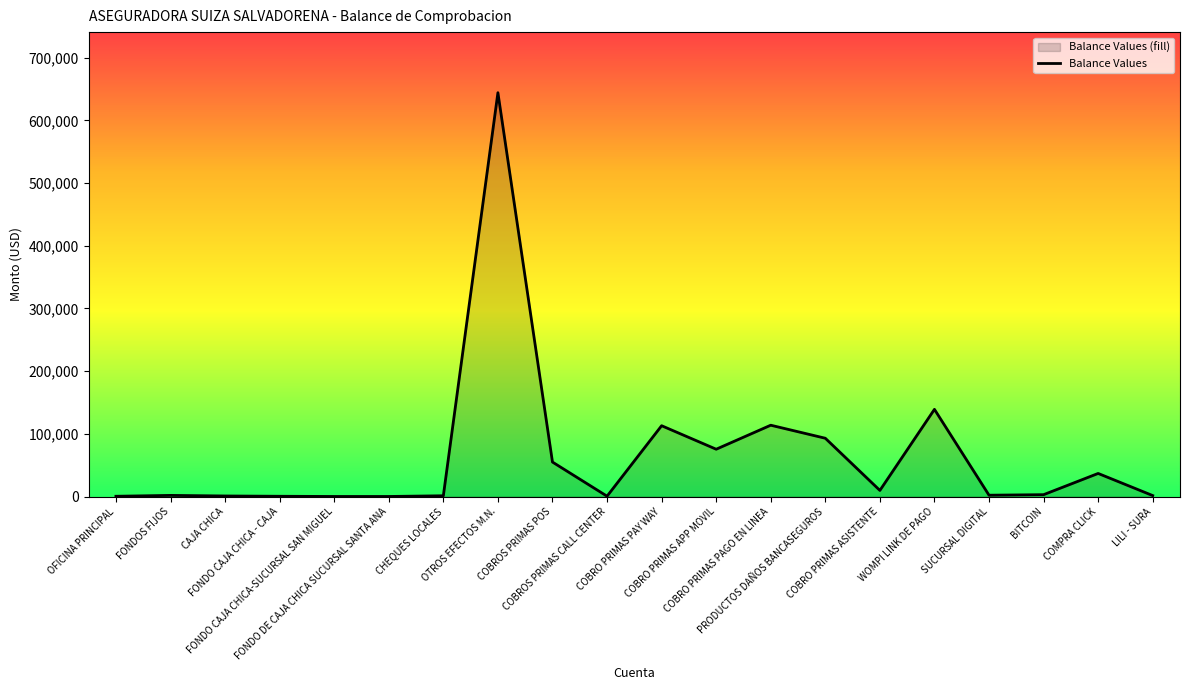

How many values are below 3071?

10